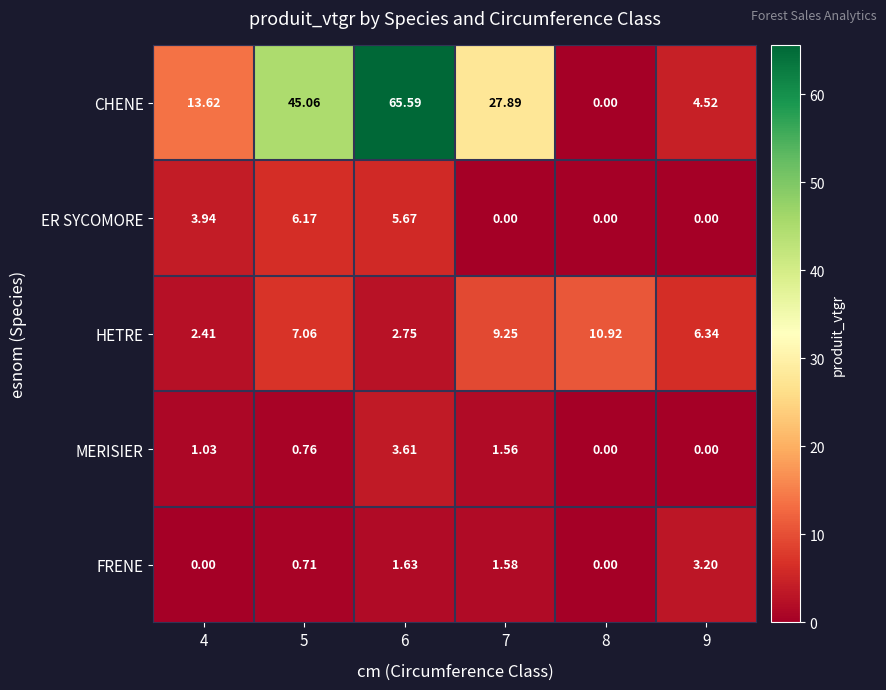

Which series has the widest spread of values?

CHENE